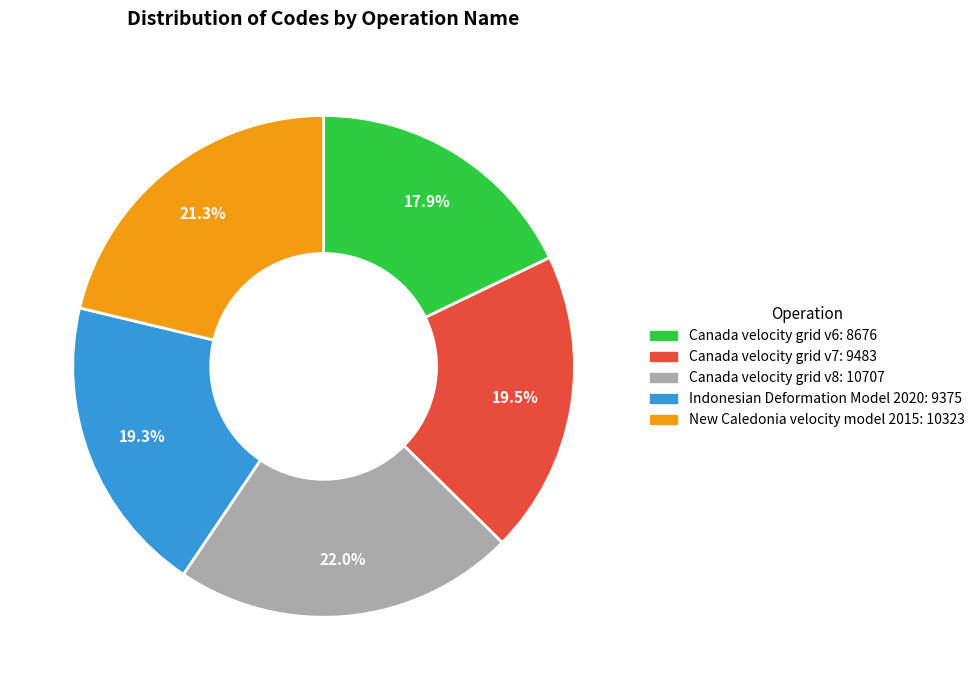

What is the largest slice in the pie chart?

Canada velocity grid v8